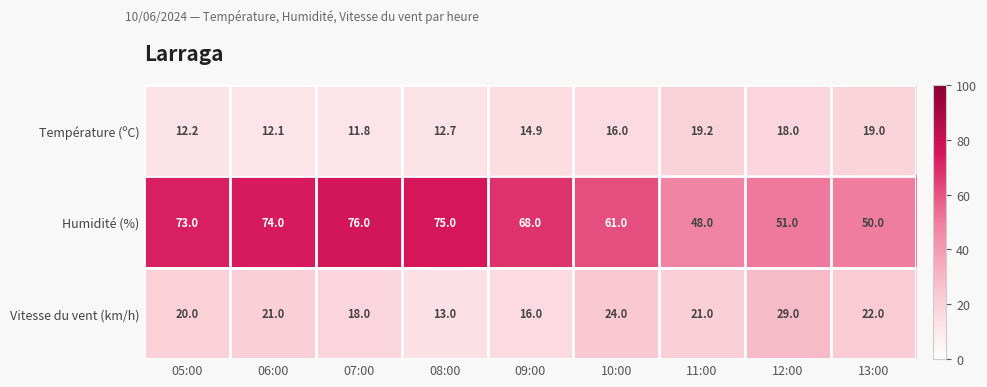

Rank the series by their maximum value, from highest to lowest.

Humidité (%), Vitesse du vent (km/h), Température (ºC)